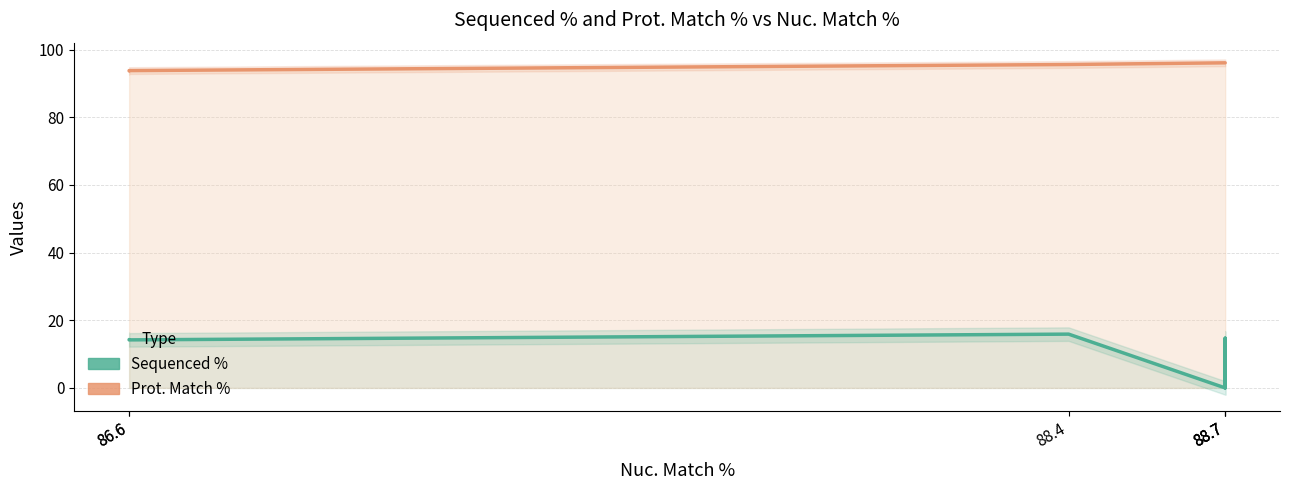

Reading right to left, what are all the values shown in this chart?

Sequenced %: 0.0	14.7	0.0	15.9	14.2	14.3
Prot. Match %: 96.1	96.1	96.1	95.6	93.8	93.7